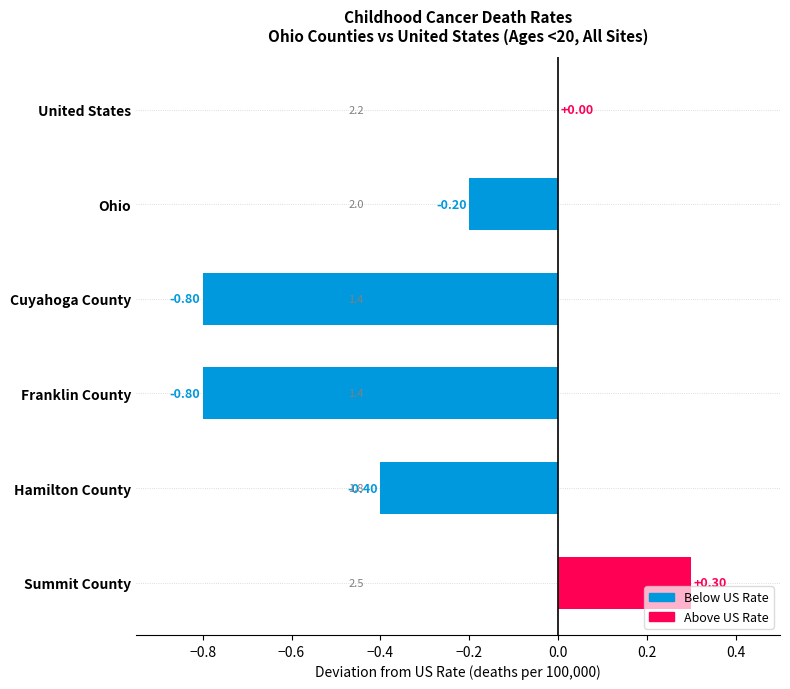

Which label corresponds to the largest value in the chart?

Summit County